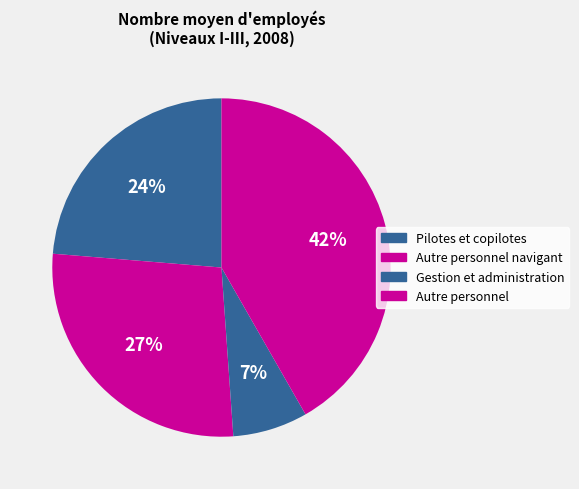

How many segments does this pie chart have?

4